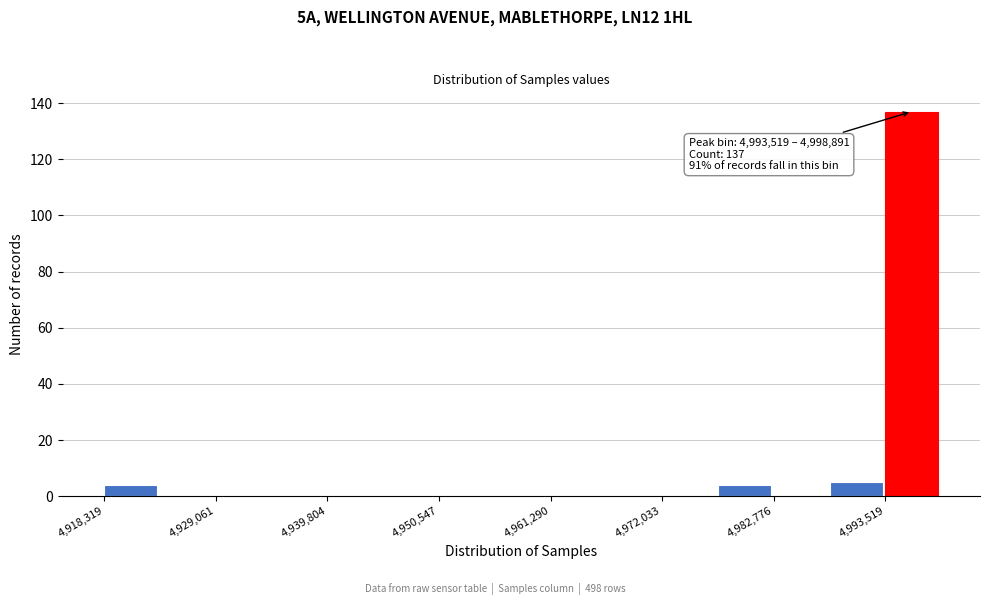

Read against the x-axis, roughly where is the centre of the tallest bar?

4996000